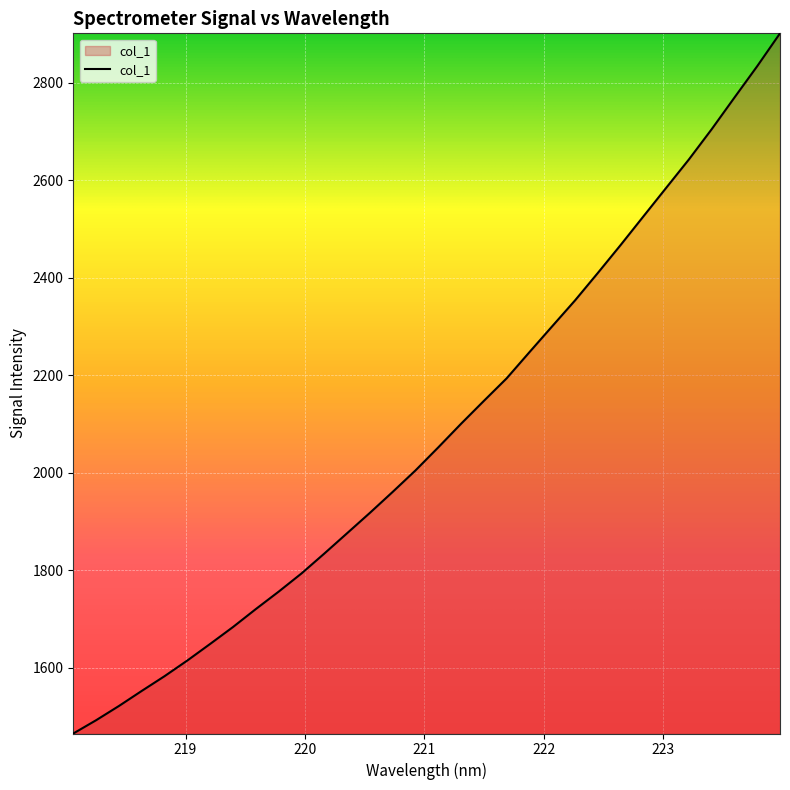

True or false: there are more than 1 points higher than both neighbors.

False